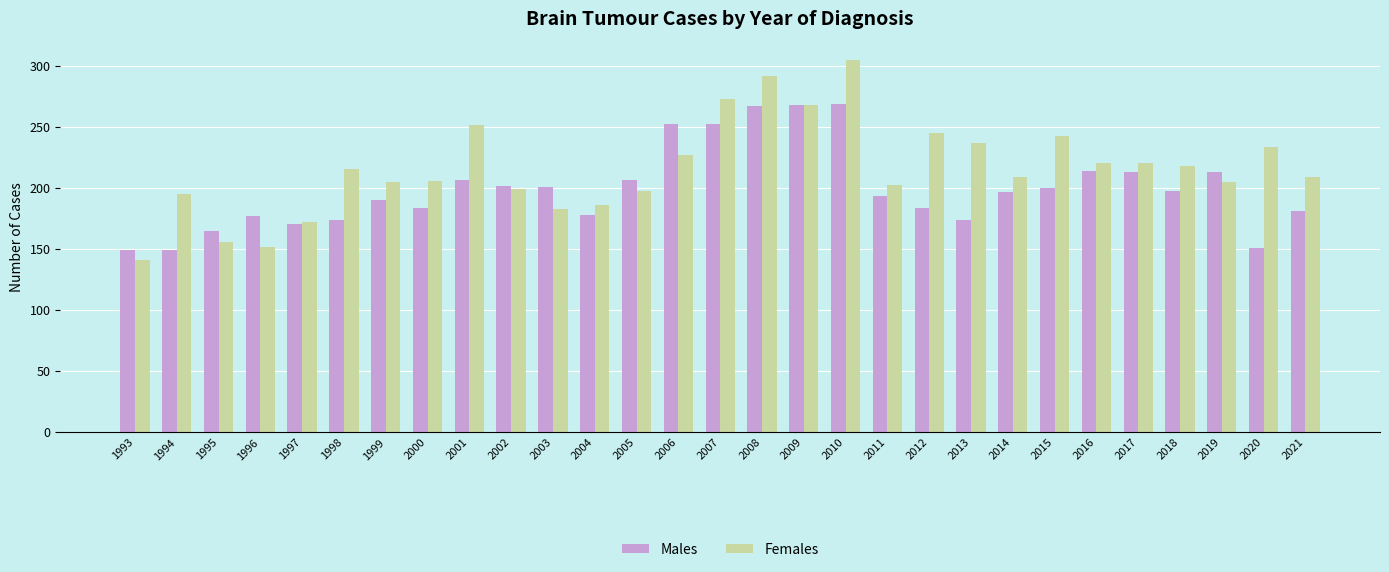

What is the sum of the Females values at 2009 and 1993?

409